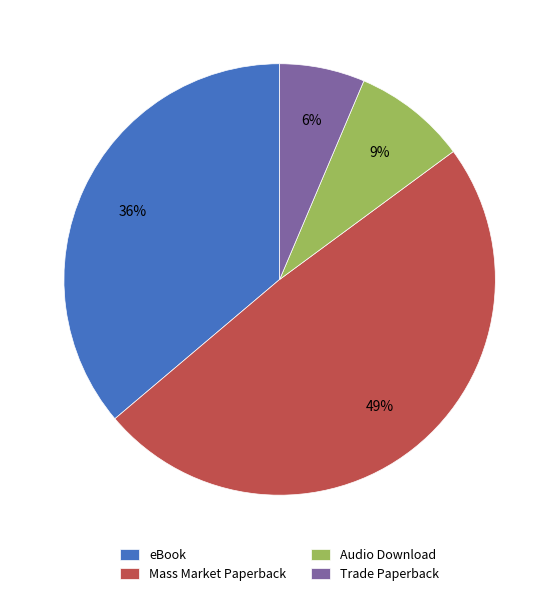

Which has a higher value, Trade Paperback or Mass Market Paperback?

Mass Market Paperback